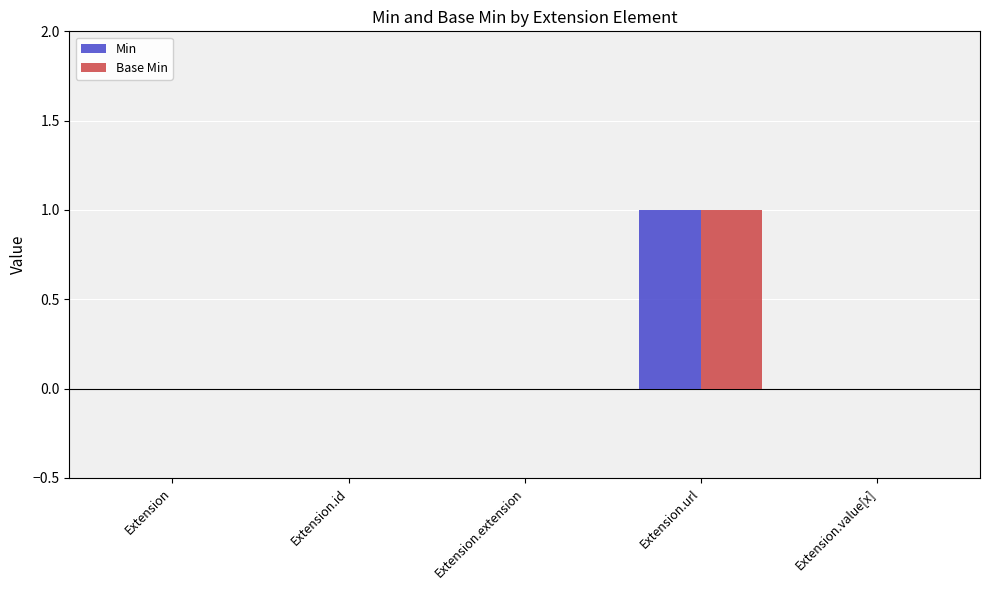

Which category has the highest value across all series?

Extension.url